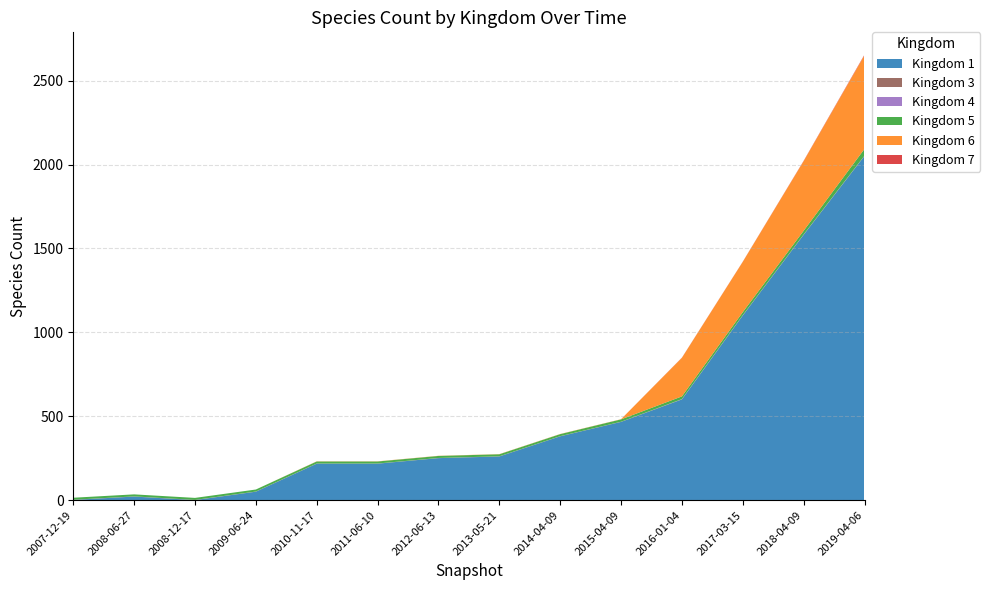

Reading left to right, transcribe all the data shown in this chart.

Kingdom 1: 1	21	0	50	217	217	250	260	380	466	600	1100	1581	2051
Kingdom 3: 1	1	1	1	1	1	1	1	1	1	1	1	1	1
Kingdom 4: 0	0	0	0	0	0	0	0	0	0	1	1	1	1
Kingdom 5: 12	12	12	12	12	12	12	12	12	14	16	18	22	40
Kingdom 6: 0	0	0	0	1	1	1	1	1	1	230	300	415	558
Kingdom 7: 0	0	0	0	0	0	0	0	0	0	1	1	2	4